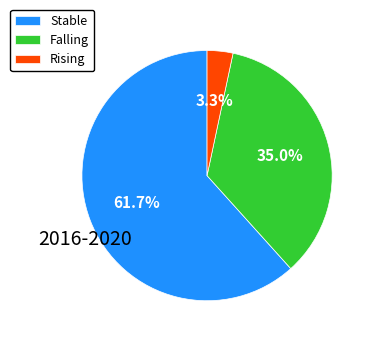

Is the sum of Falling and Stable greater than half?

Yes